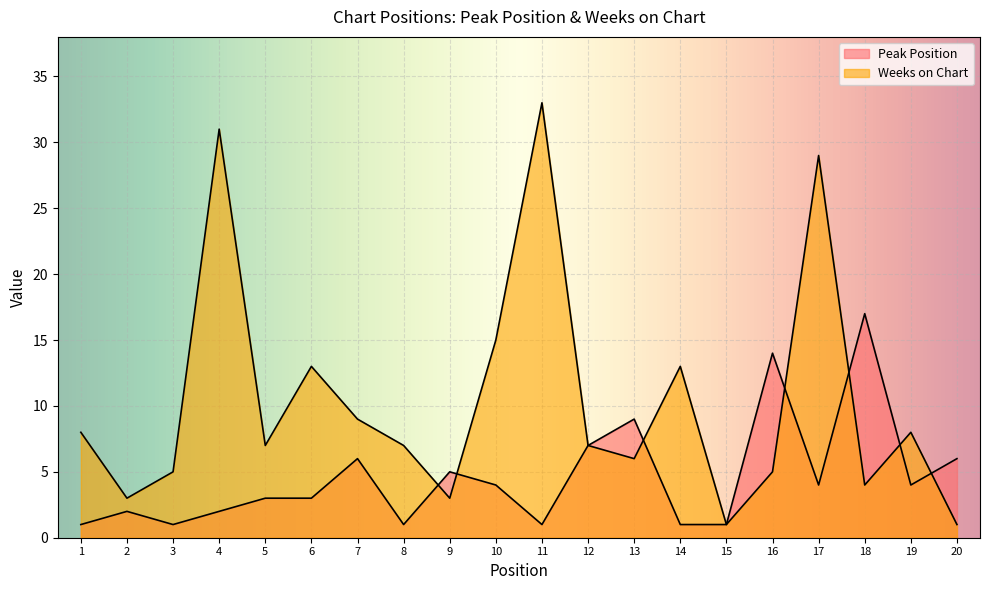

Between 4 and 2, which is larger?

4